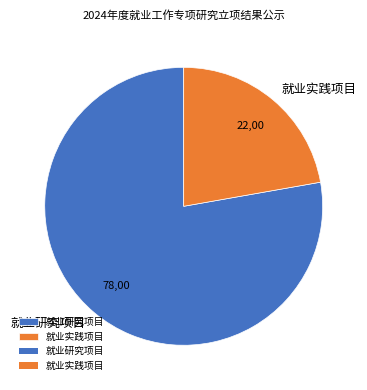

Which has a higher value, 就业研究项目 or 就业实践项目?

就业研究项目